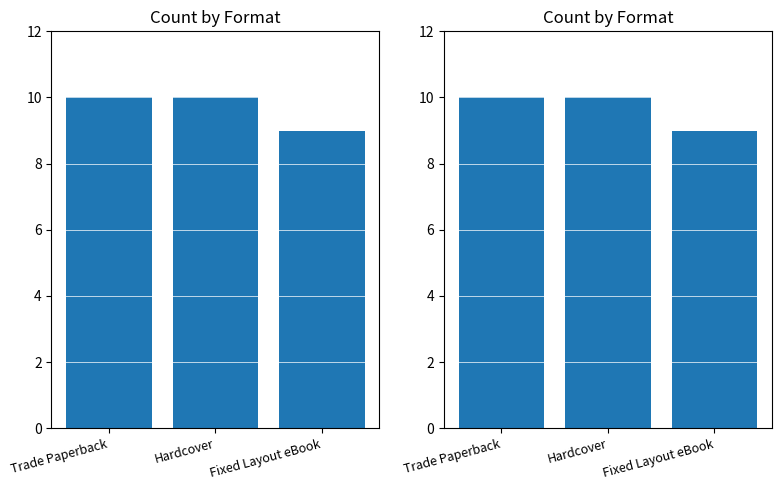

Is it true that the value at Hardcover is 15?

False